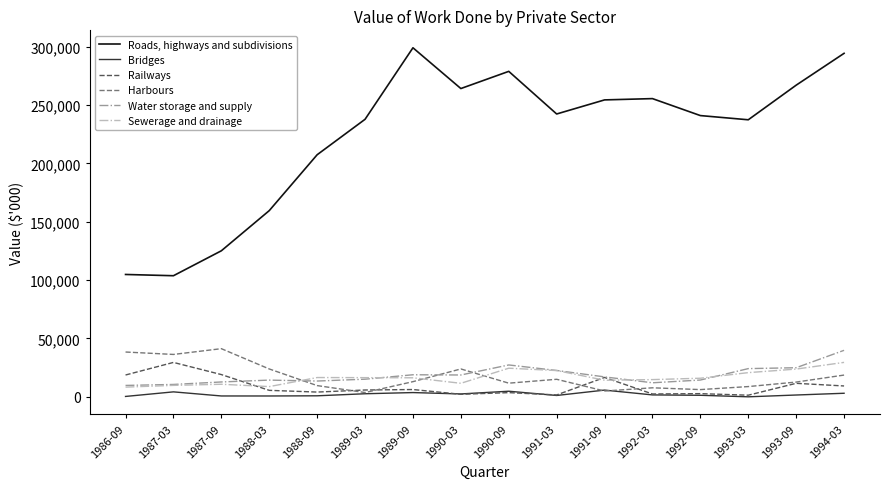

What is the difference between the second highest and minimum values in the Roads, highways and subdivisions series?

190505